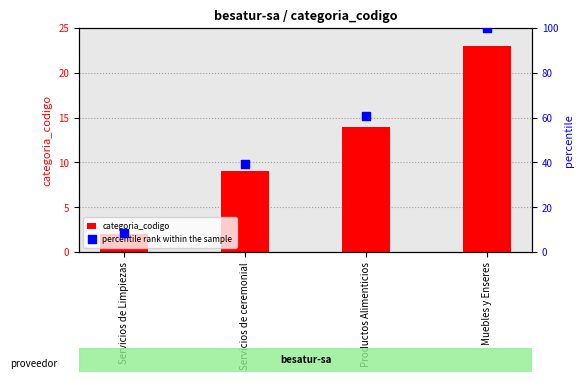

What is the total value across all series at Muebles y Enseres?

123.0